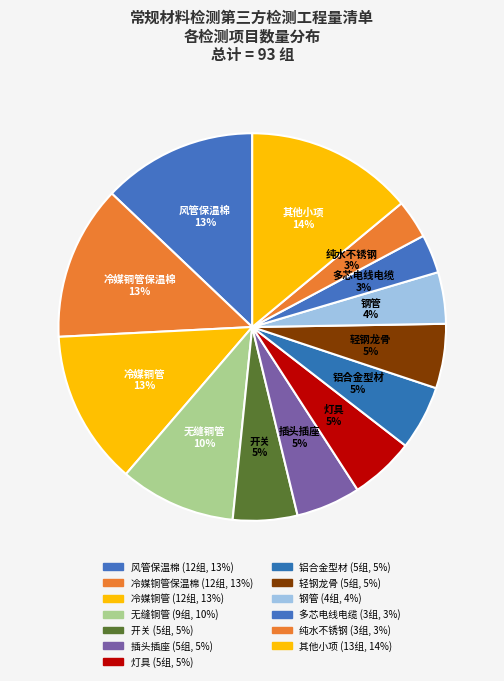

Is there a majority slice in this chart?

No